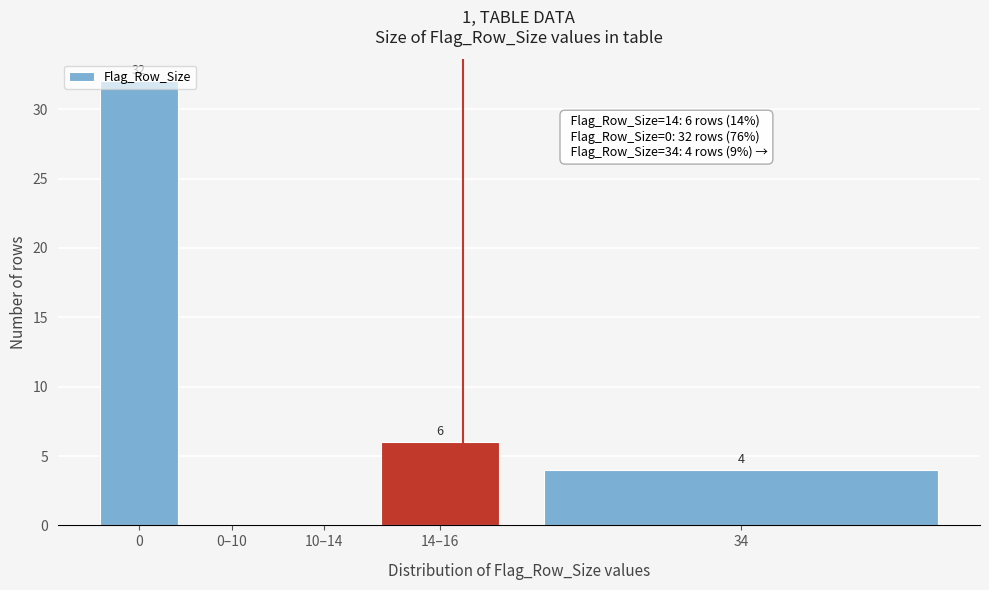

True or false: the data shows 32 at 0.

True